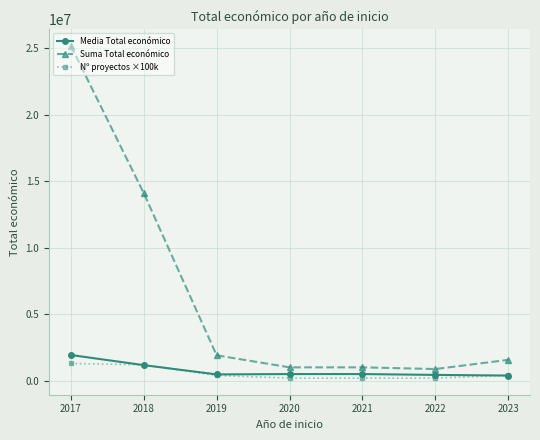

What is the difference between the second highest and second lowest values in the Suma Total económico series?

13085769.9